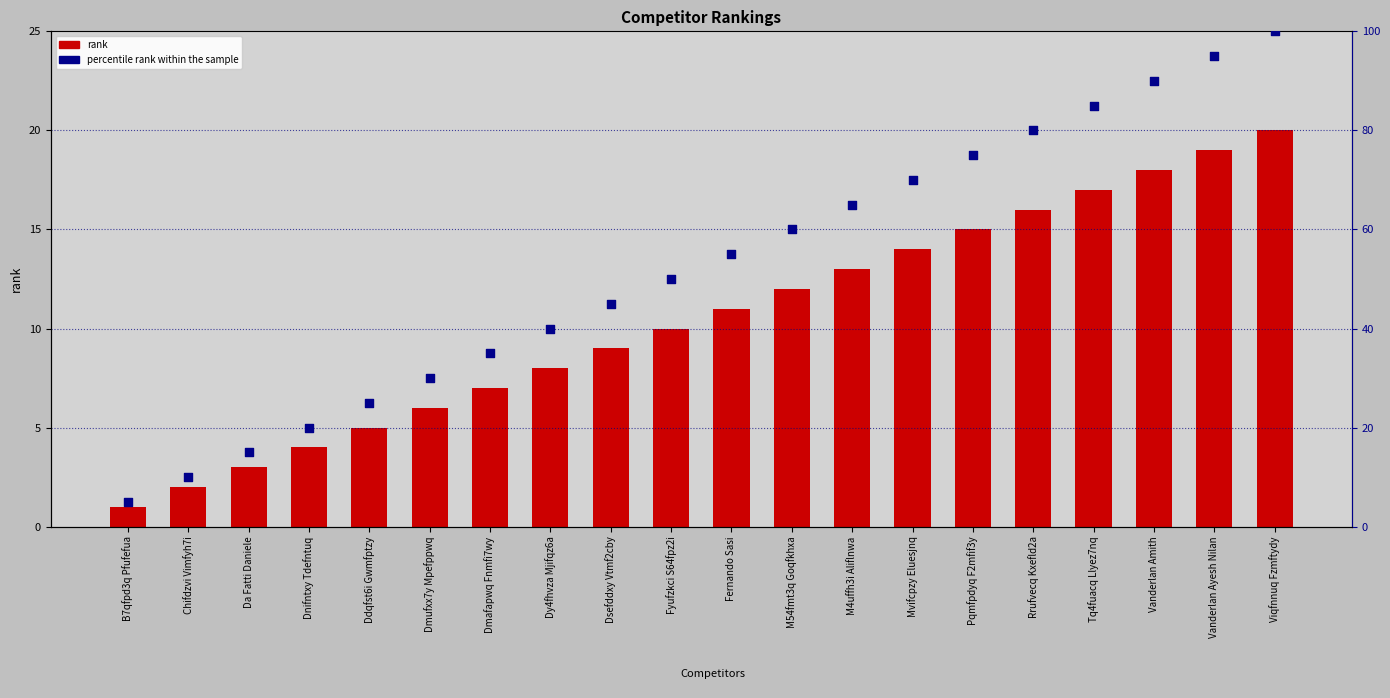

Which series reaches the maximum Y coordinate?

percentile rank within the sample